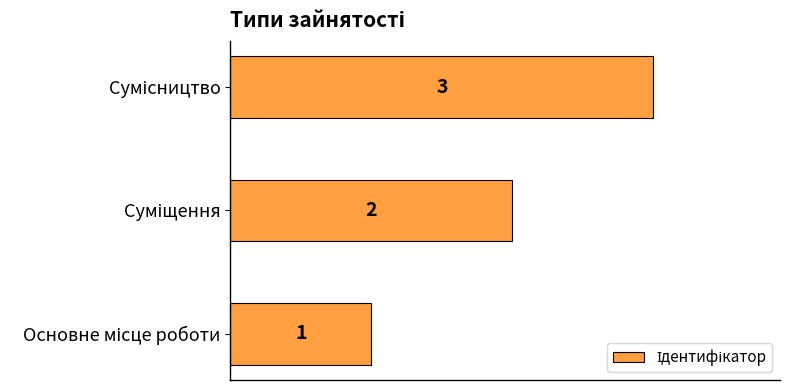

What is the maximum value shown in the chart?

3